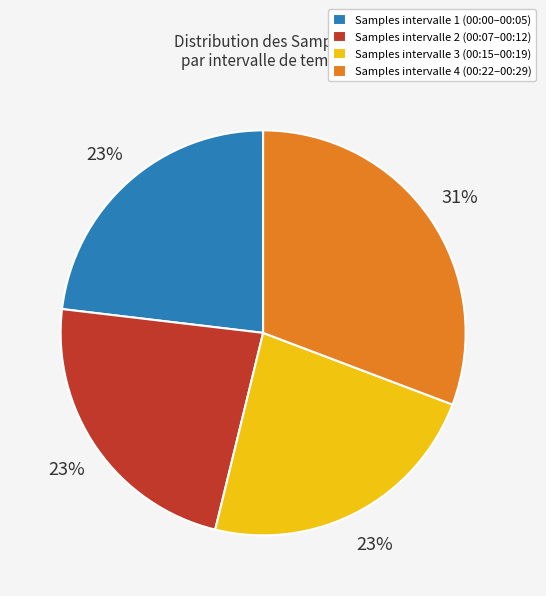

Do Samples intervalle 3 (00:15–00:19) and Samples intervalle 1 (00:00–00:05) together represent more than half of the pie?

No